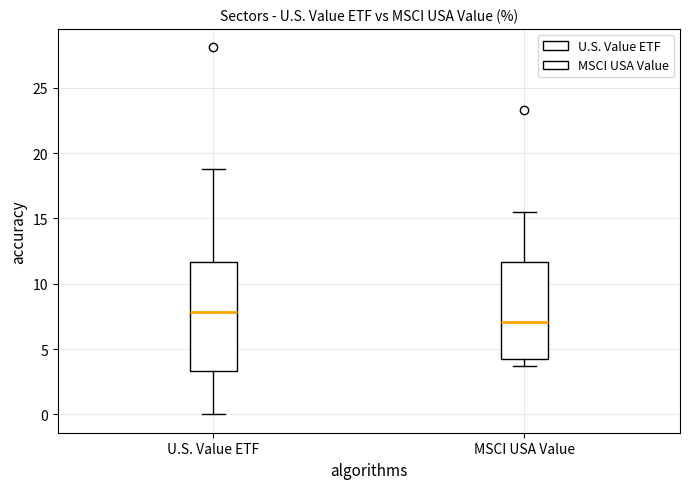

Reading left to right, read every box against the y-axis: the position of its median line, the range the box covers, and the ends of its whiskers. The values are not printed on the chart, so give them approximately, as read against the axis.

U.S. Value ETF: median 8.0, box 3.5 to 11.5, whiskers 0.0 to 19.0
MSCI USA Value: median 7.0, box 4.5 to 11.5, whiskers 3.5 to 15.5